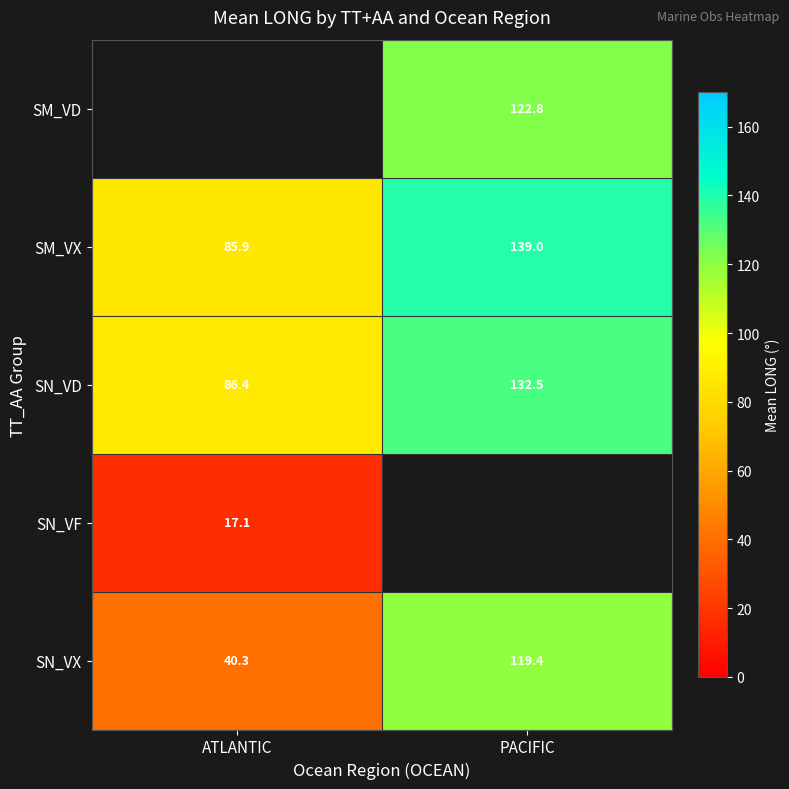

True or false: SN_VF has a value of 17.1 at ATLANTIC.

True